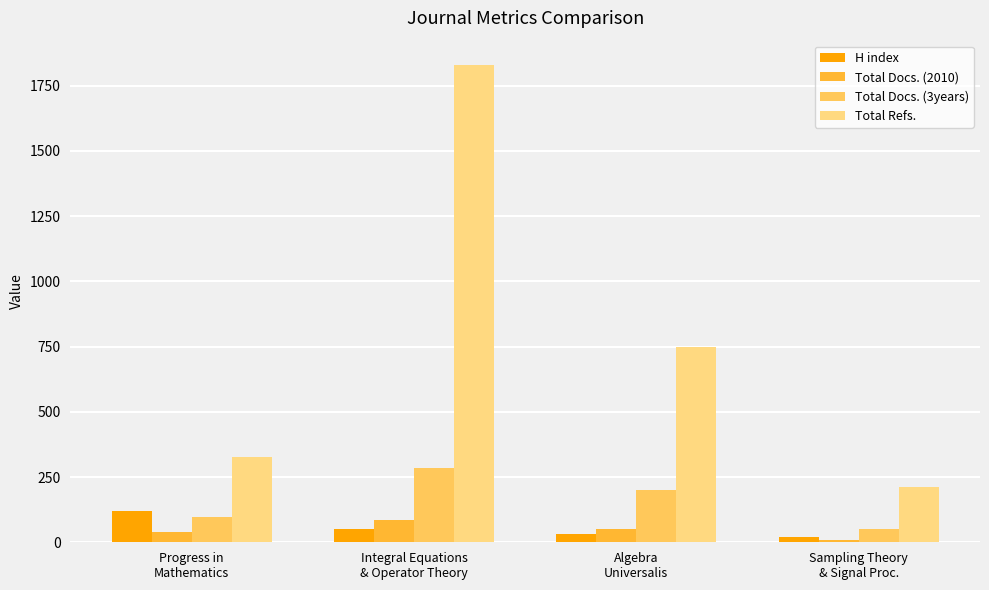

Which series has the largest total across all categories?

Total Refs.